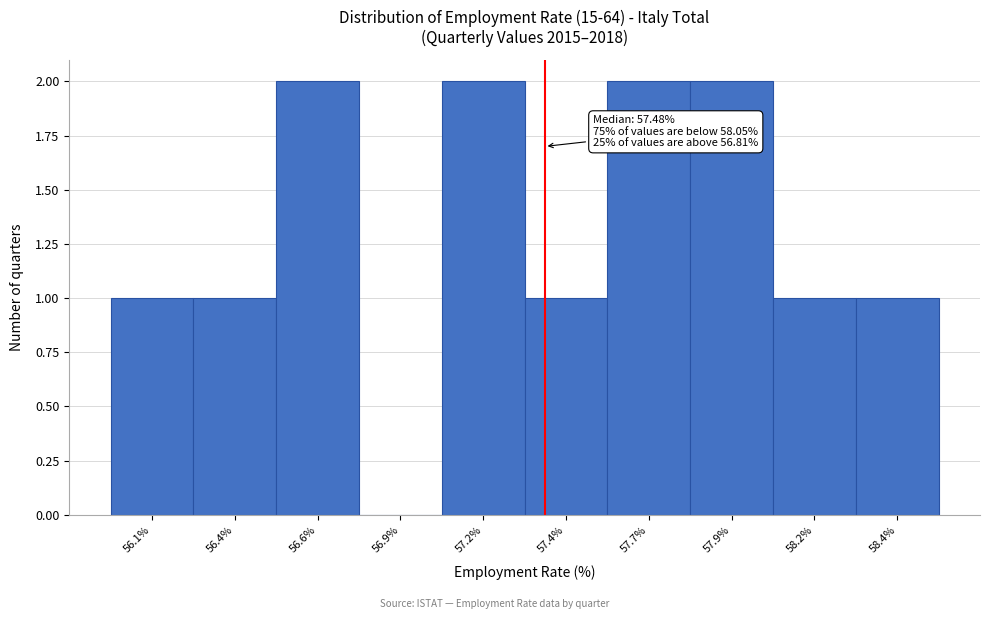

Reading right to left, extract all data points from this chart.

58.4%=1	58.2%=1	57.9%=2	57.7%=2	57.4%=1	57.2%=2	56.9%=0	56.6%=2	56.4%=1	56.1%=1